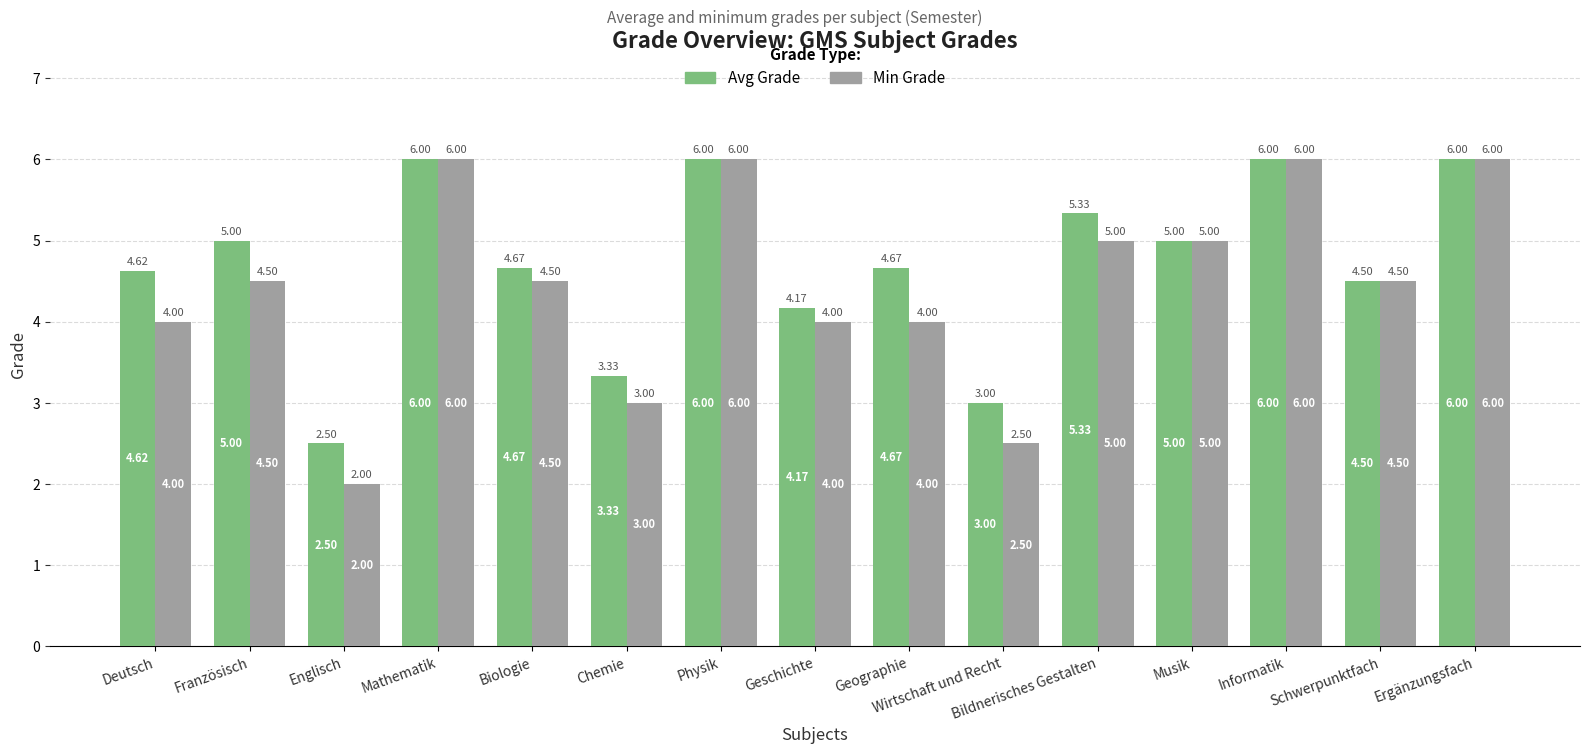

What are all the series names shown in the legend?

Avg Grade, Min Grade